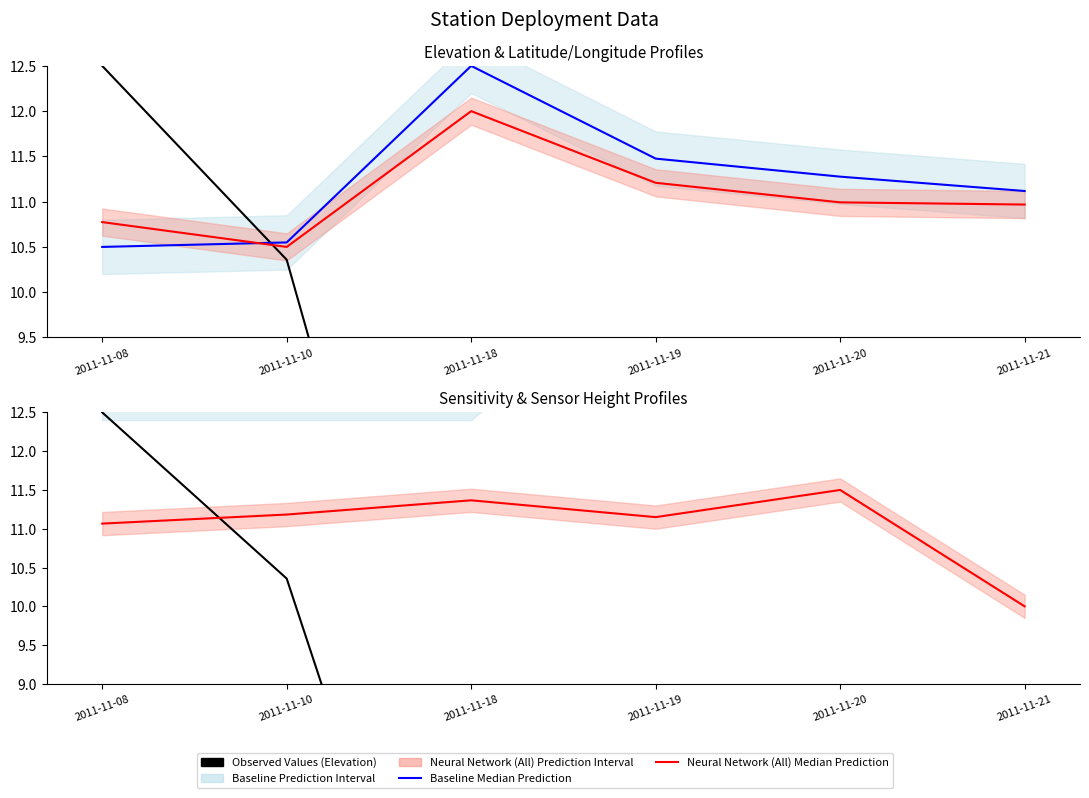

How many times do Elevation (normalised) and Latitude Median cross each other?

1